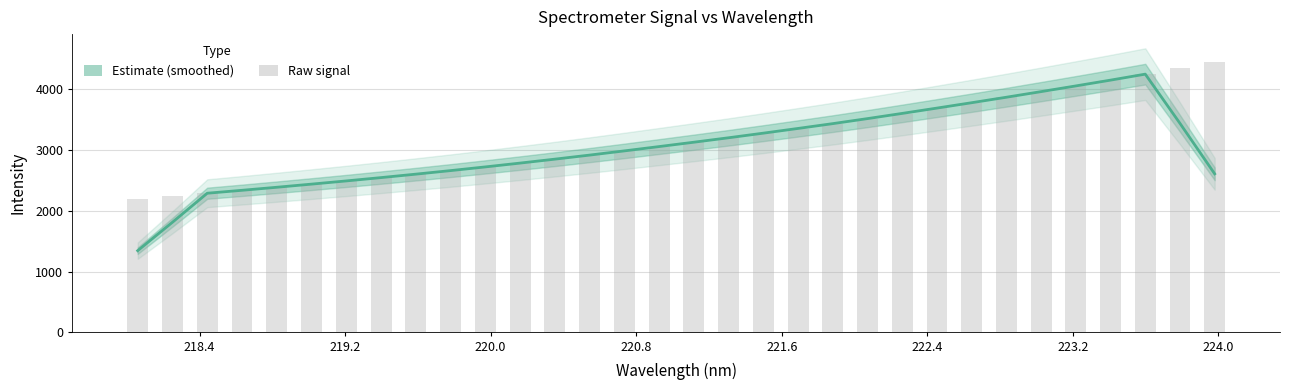

How many values are below 3127?

16